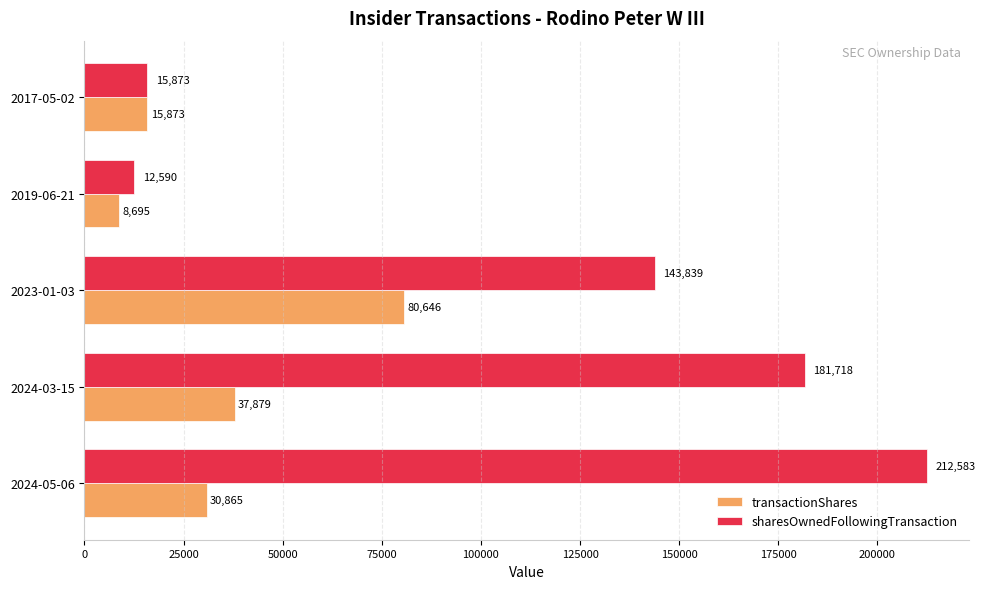

What is the average value of the transactionShares series?

34792